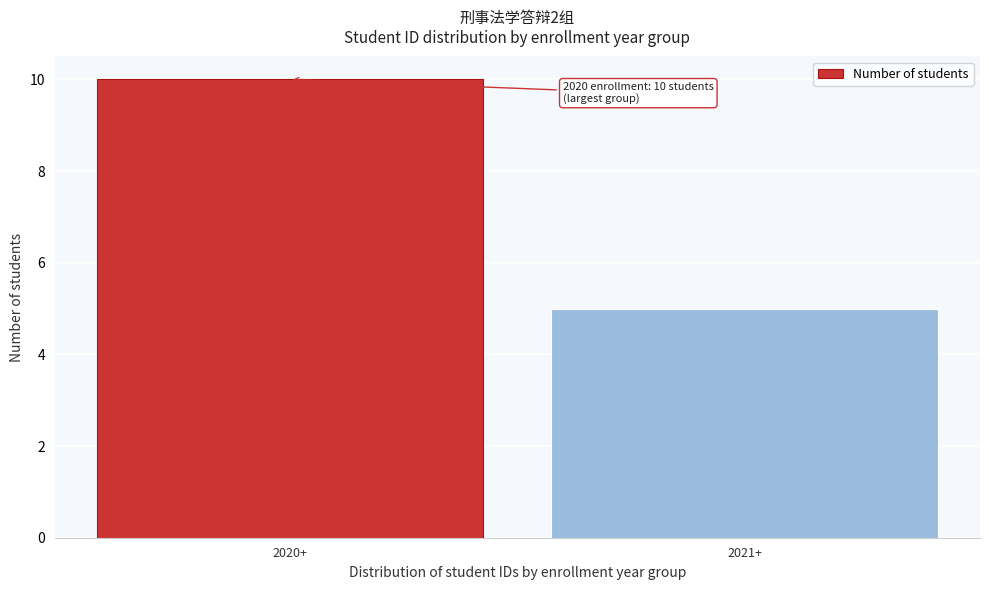

Reading left to right, list all the values displayed in this chart.

2020+=10	2021+=5